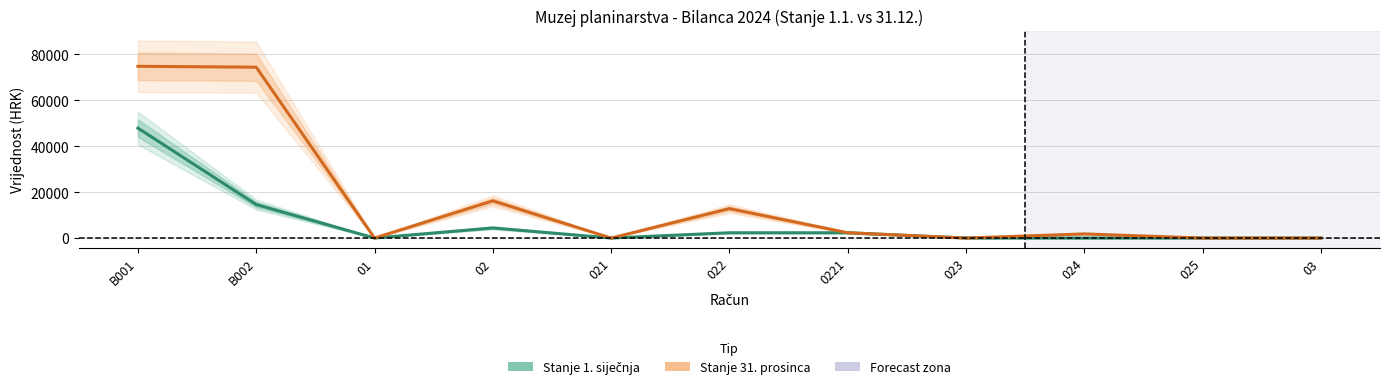

At how many categories does at least one series exceed 60264?

2